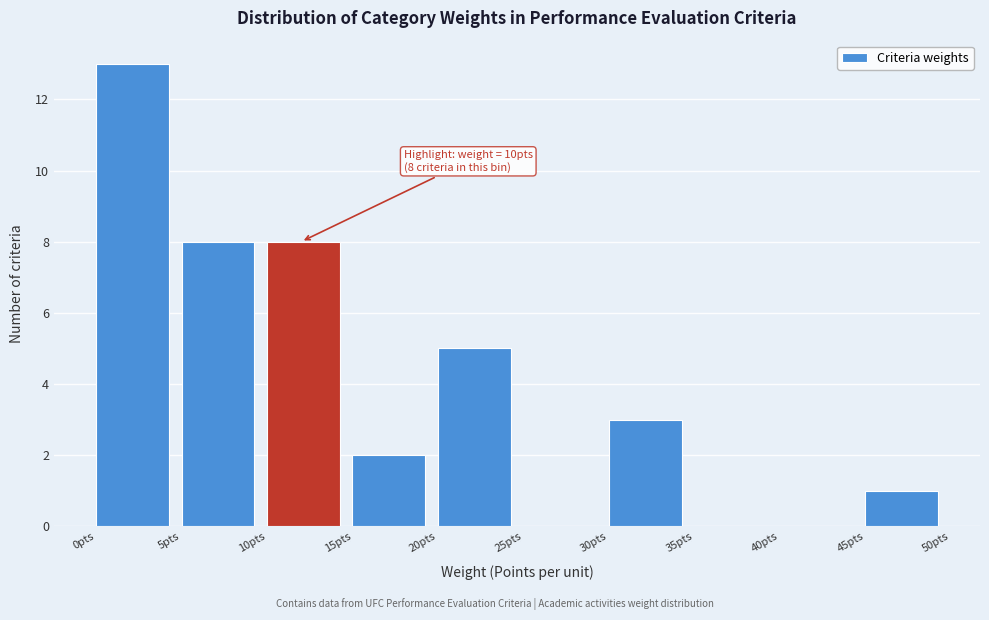

Over which range of the x-axis is the bar tallest?

0 to 5